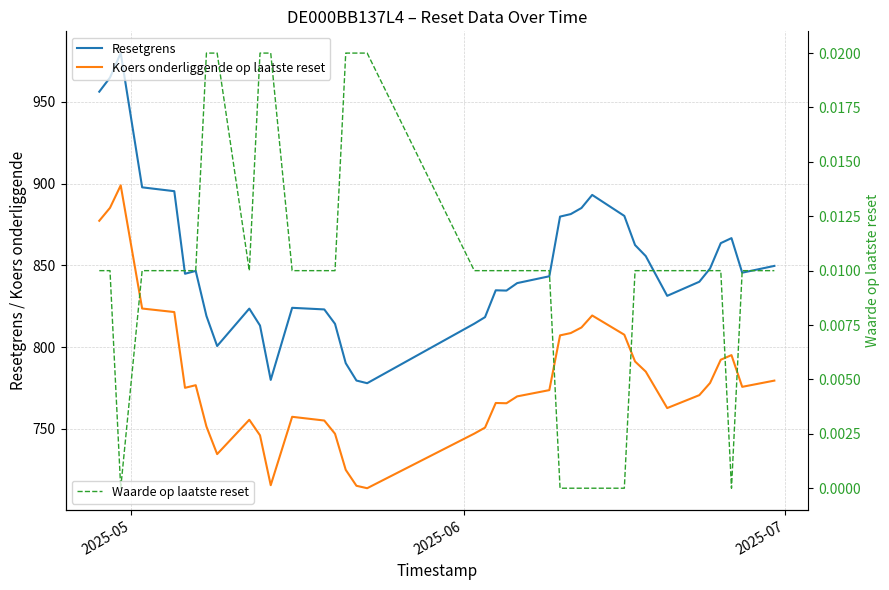

True or false: Resetgrens and Waarde op laatste reset cross at least once.

False